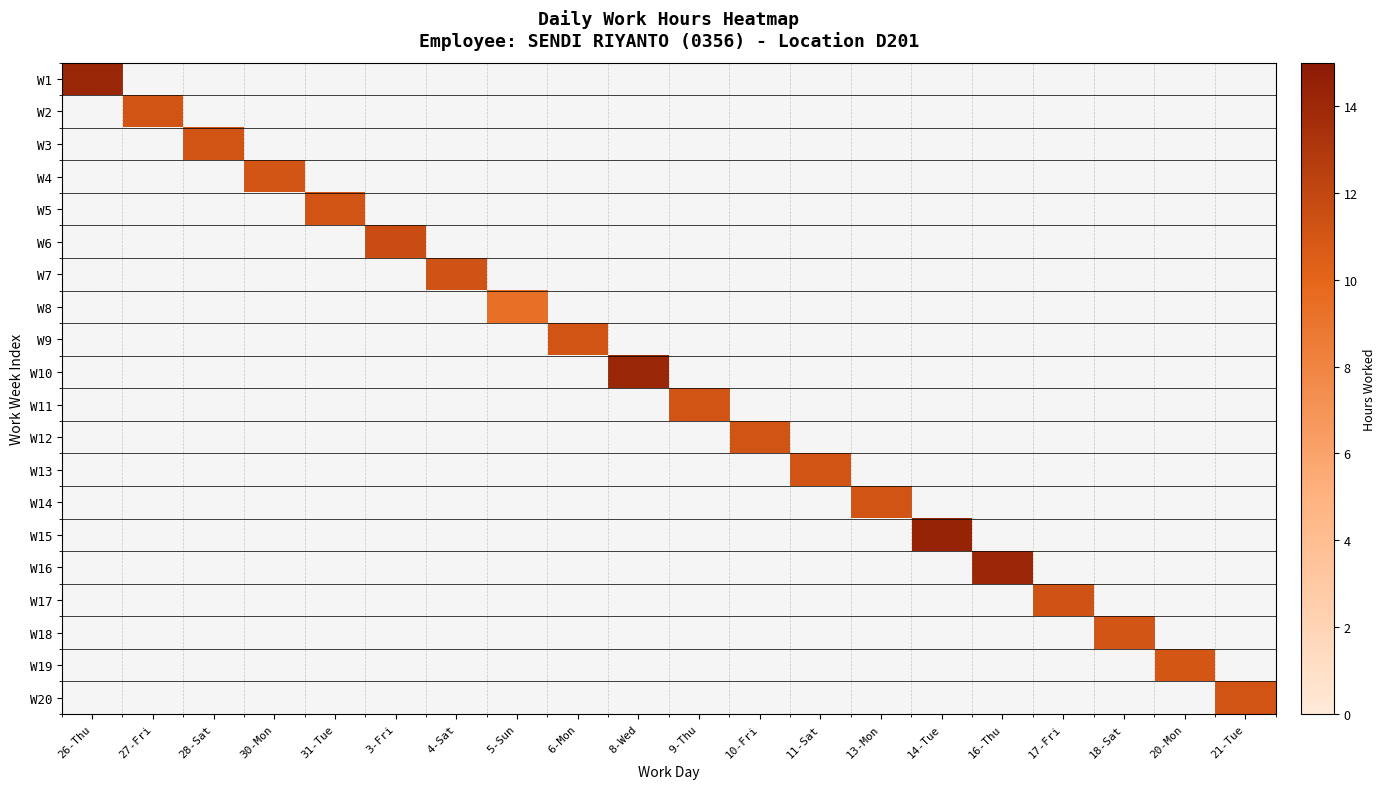

Which label corresponds to the smallest value in the chart?

5-Sun